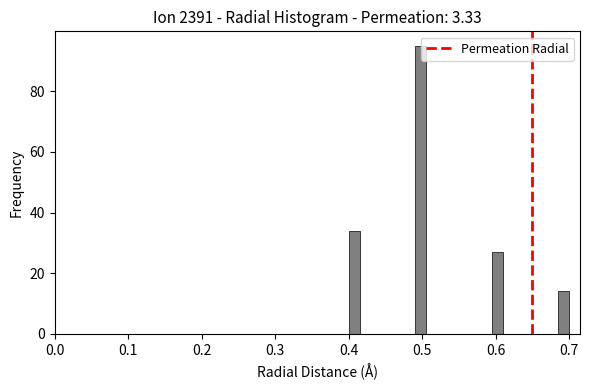

Read against the x-axis, roughly where is the centre of the tallest bar?

0.50